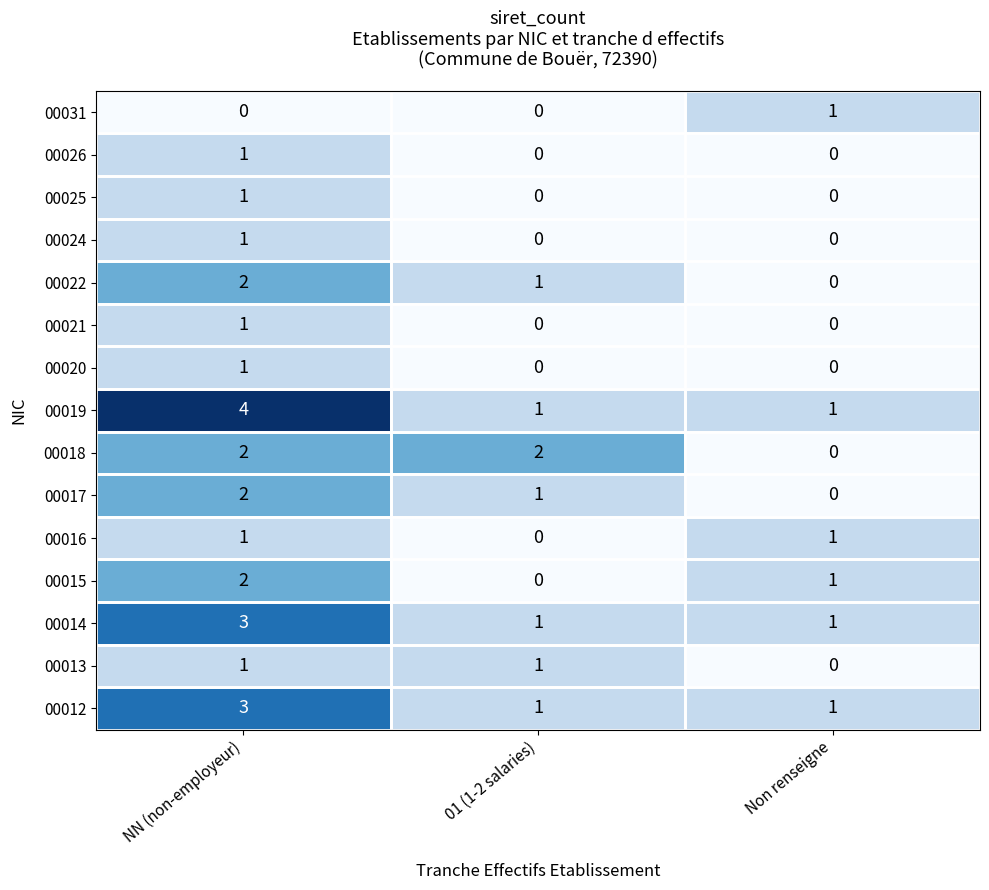

Between NN (non-employeur) and Non renseigne, which series saw the biggest shift?

00019